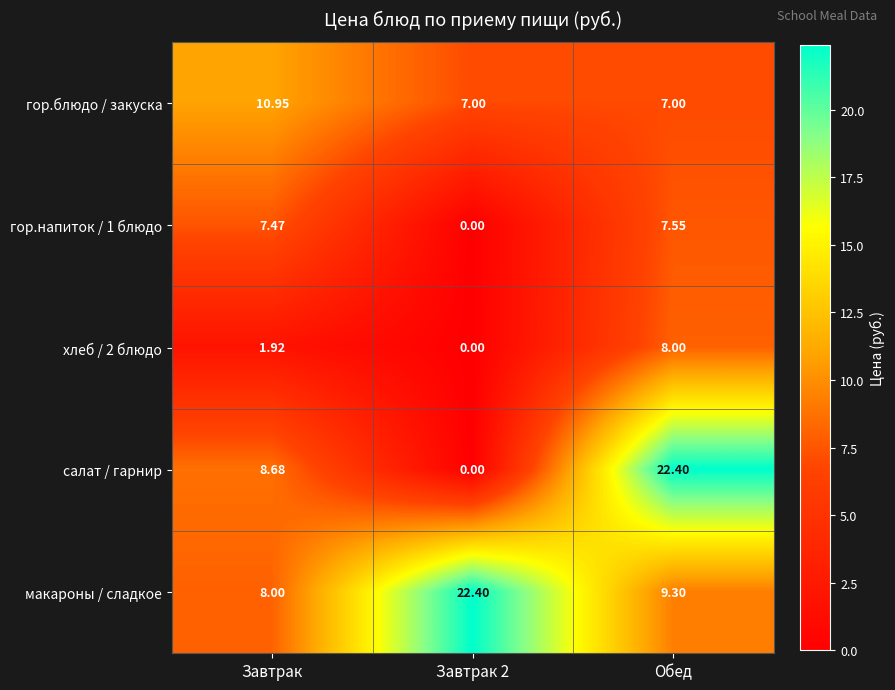

At which category is the sum across all series the highest?

Обед